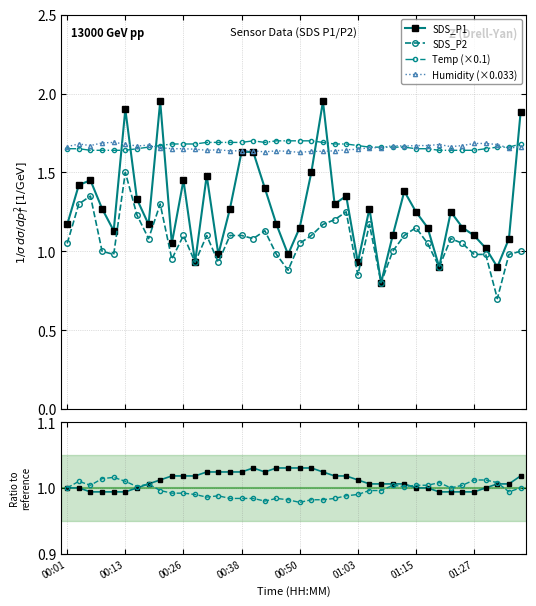

What is the average value of the Humidity (×0.033) series?

1.7